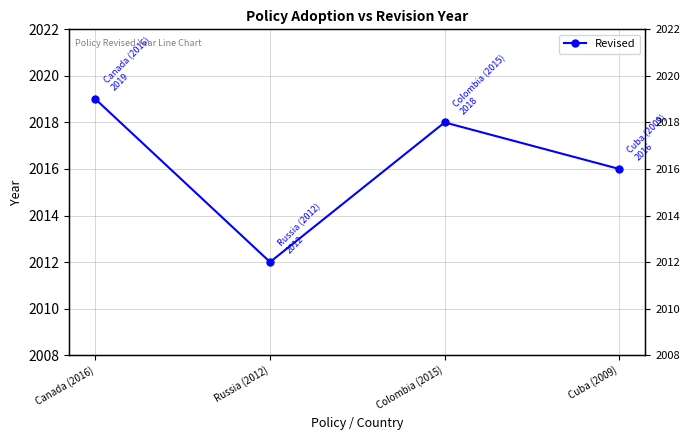

What is the average value?

2016